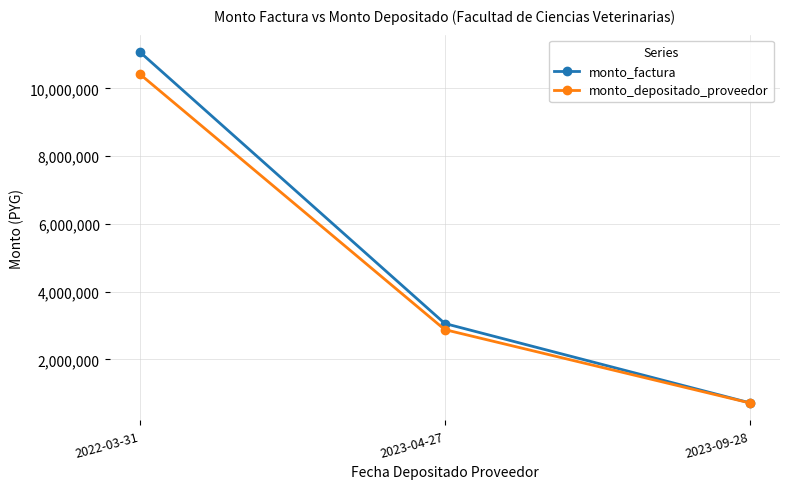

The value of monto_factura at 2023-09-28 is 720000. True or false?

True